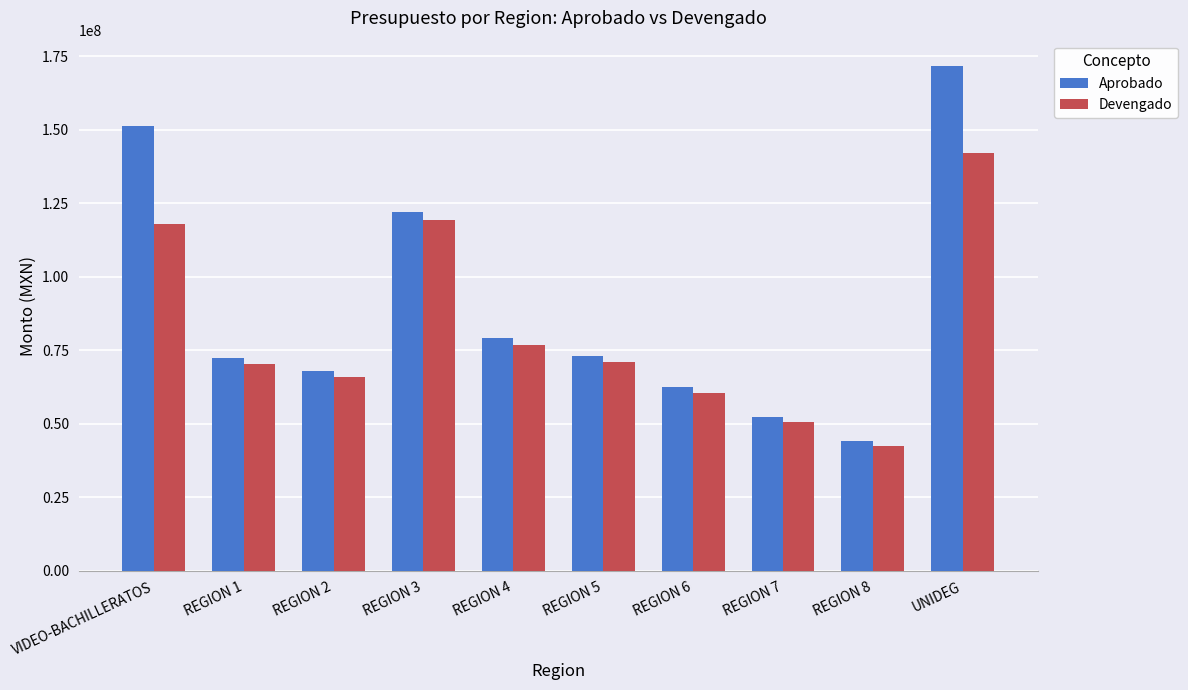

At how many categories does at least one series exceed 42737831?

10